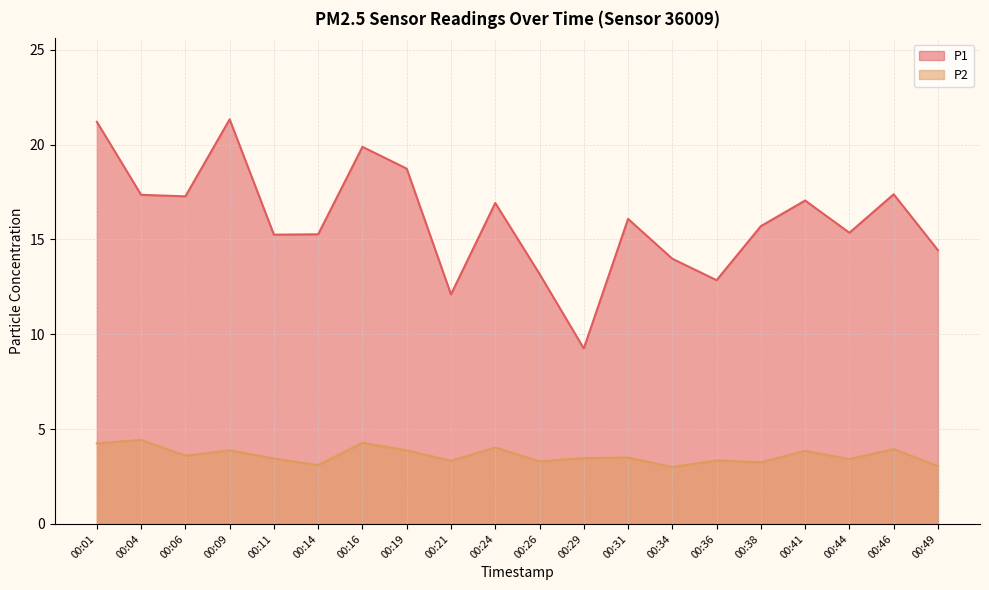

What are all the series names shown in the legend?

P1, P2